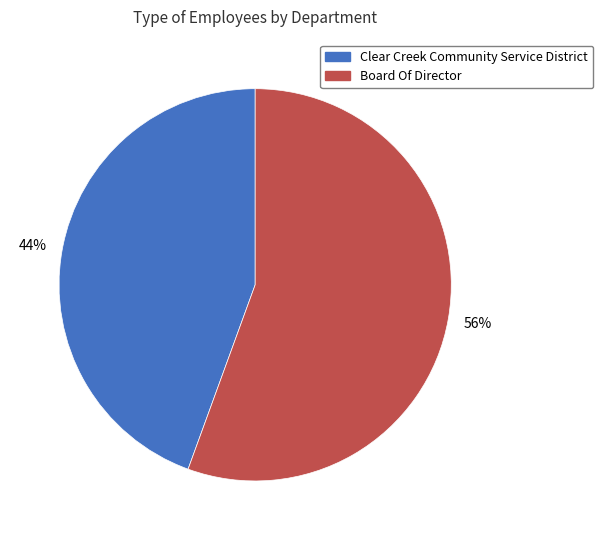

Do Clear Creek Community Service District and Board Of Director together represent more than half of the pie?

Yes